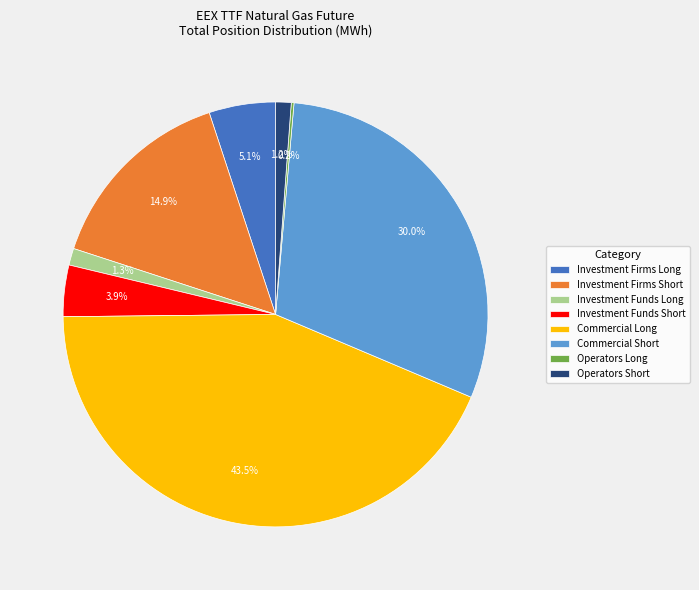

Which has a higher value, Investment Firms Long or Investment Funds Long?

Investment Firms Long